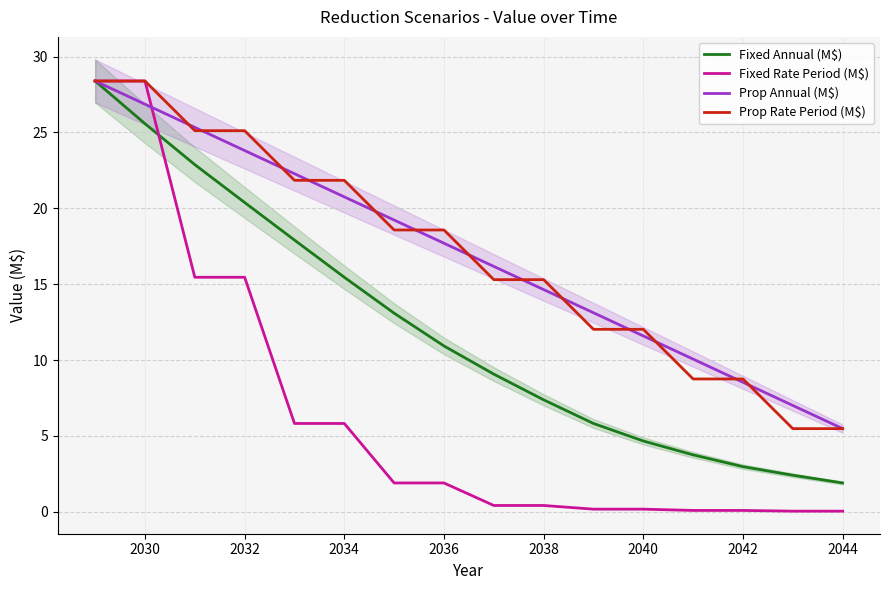

Which series has the largest total across all categories?

Prop Annual (M$)